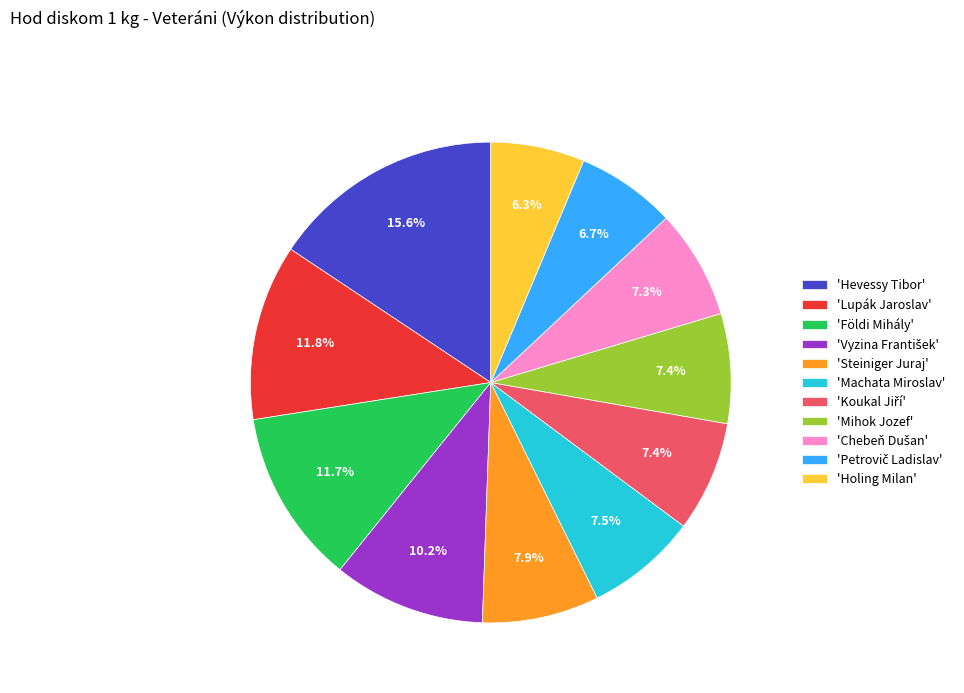

What is the largest slice in the pie chart?

'Hevessy Tibor'